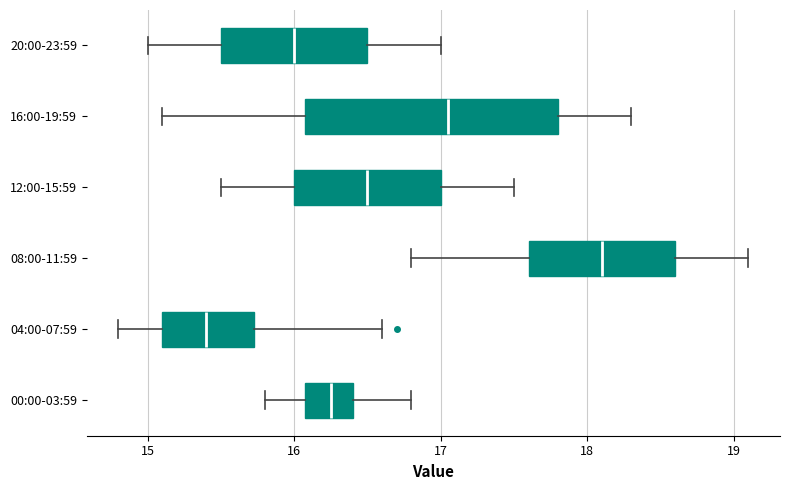

Where is the right edge of the box for 08:00-11:59 on the x-axis? The values are not printed on the chart, so give them approximately, as read against the axis.

18.6